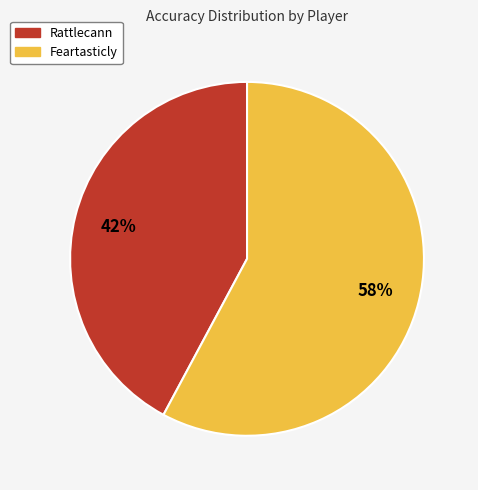

To the nearest percent, what portion does Rattlecann represent?

42%